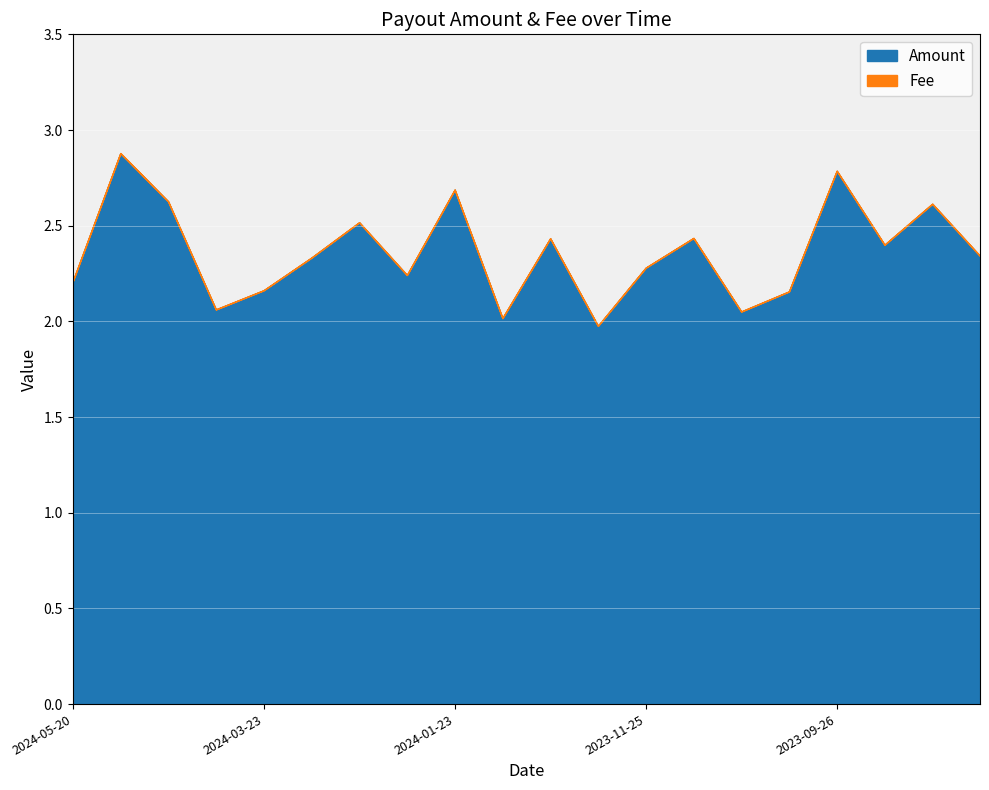

Is it true that Amount equals 2.1 at 2023-10-26?

True